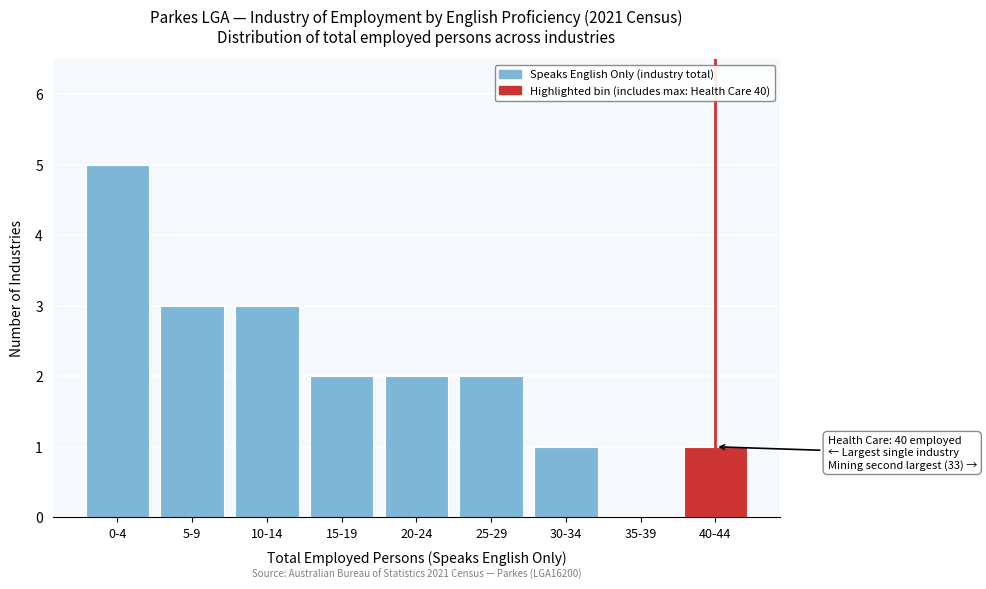

Reading left to right, what are all the values shown in this chart?

0-4=5	5-9=3	10-14=3	15-19=2	20-24=2	25-29=2	30-34=1	35-39=0	40-44=1